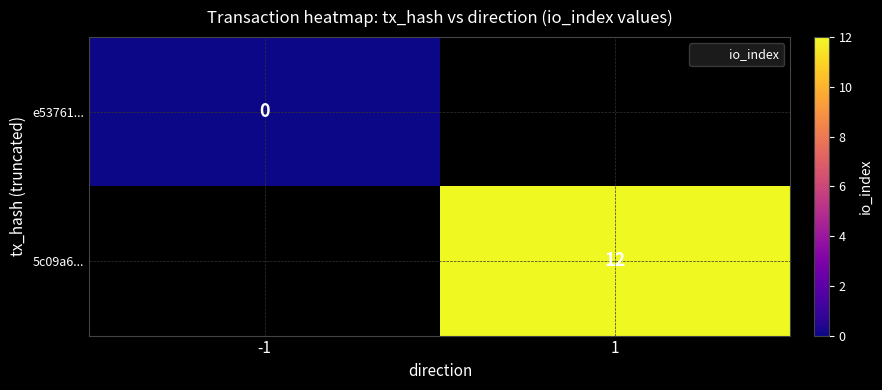

How many distinct data groups are displayed?

2